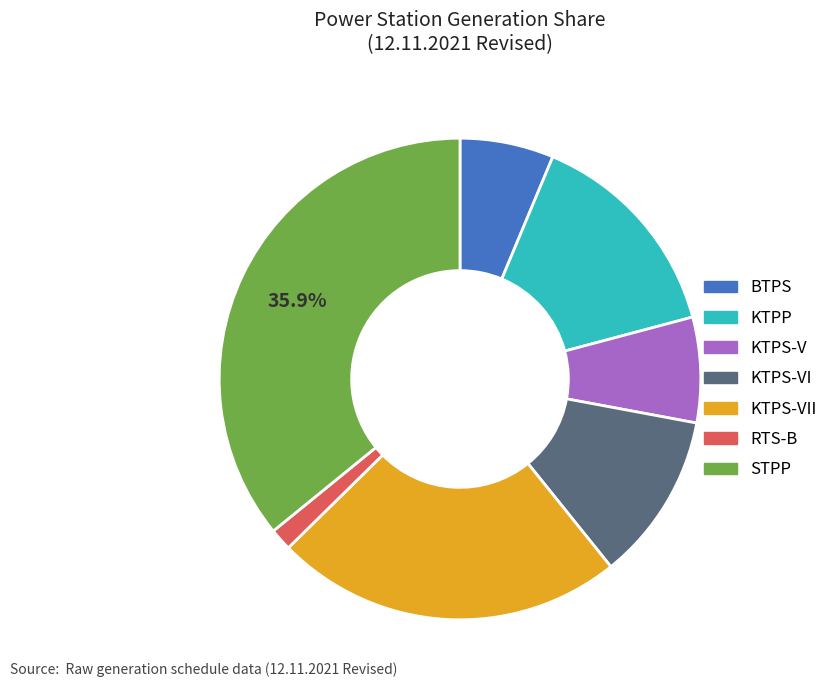

Does any single category account for the majority?

No